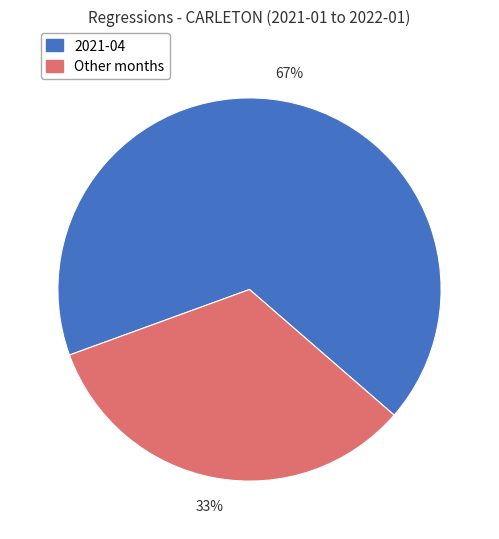

To the nearest percent, what is the difference between the largest and smallest slice percentages?

34%